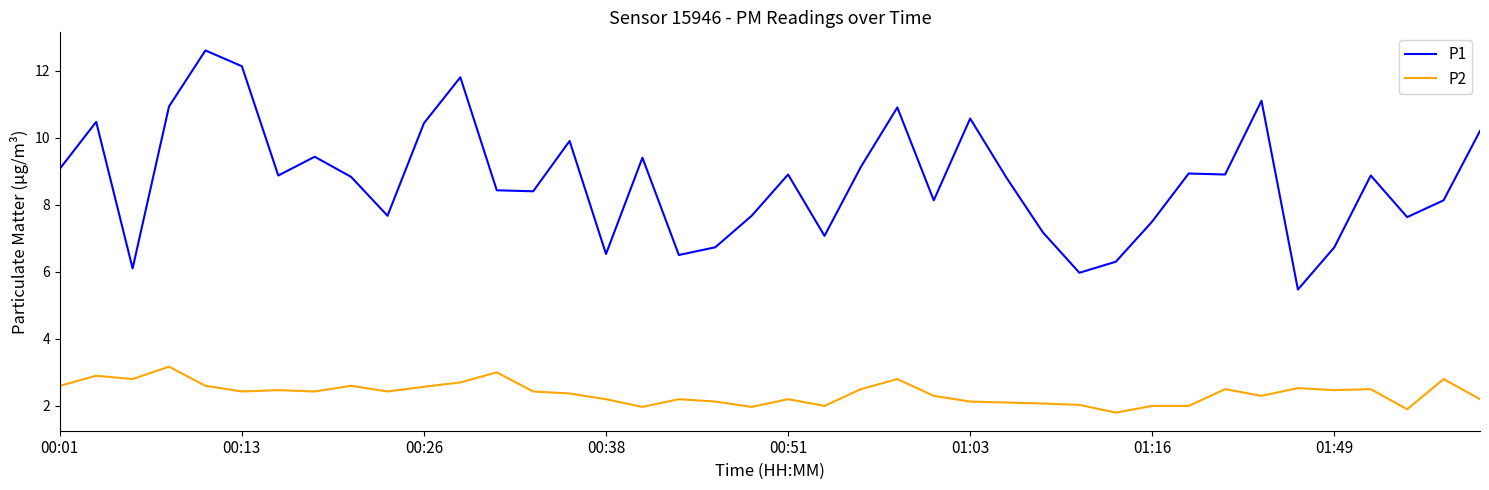

Rank the series by their average value, from highest to lowest.

P1, P2